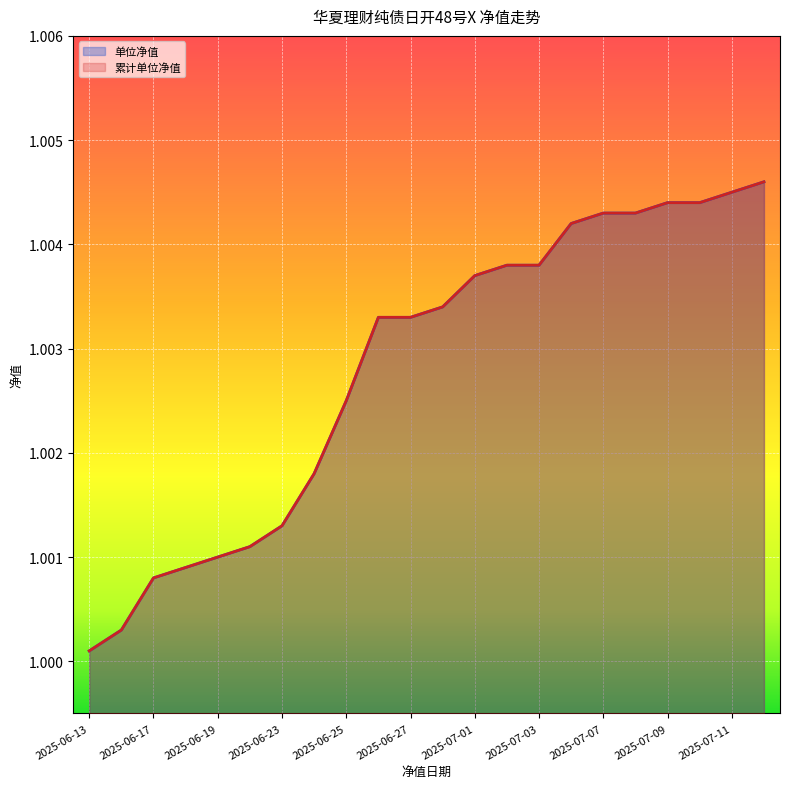

Reading left to right, extract all data points from this chart.

单位净值: 2025-06-13=1.0	2025-06-16=1.0	2025-06-17=1.0	2025-06-18=1.0	2025-06-19=1.0	2025-06-20=1.0	2025-06-23=1.0	2025-06-24=1.0	2025-06-25=1.0	2025-06-26=1.0	2025-06-27=1.0	2025-06-30=1.0	2025-07-01=1.0	2025-07-02=1.0	2025-07-03=1.0	2025-07-04=1.0	2025-07-07=1.0	2025-07-08=1.0	2025-07-09=1.0	2025-07-10=1.0	2025-07-11=1.0	2025-07-14=1.0
累计单位净值: 2025-06-13=1.0	2025-06-16=1.0	2025-06-17=1.0	2025-06-18=1.0	2025-06-19=1.0	2025-06-20=1.0	2025-06-23=1.0	2025-06-24=1.0	2025-06-25=1.0	2025-06-26=1.0	2025-06-27=1.0	2025-06-30=1.0	2025-07-01=1.0	2025-07-02=1.0	2025-07-03=1.0	2025-07-04=1.0	2025-07-07=1.0	2025-07-08=1.0	2025-07-09=1.0	2025-07-10=1.0	2025-07-11=1.0	2025-07-14=1.0